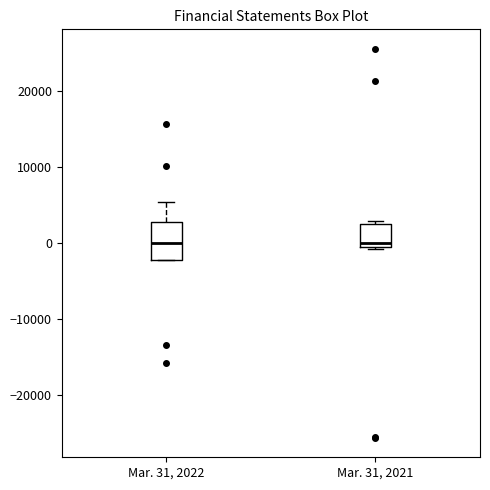

Reading left to right, transcribe this box plot: for each box, give where its median line is, the range the box spans, and where its two whiskers end, as read against the y-axis. The values are not printed on the chart, so give them approximately, as read against the axis.

Mar. 31, 2022: median 0, box -2000 to 3000, whiskers -2000 to 5000
Mar. 31, 2021: median 0 (just above the box's lower edge), box 0 to 3000, whiskers -1000 to 3000 (just above the box's upper edge)